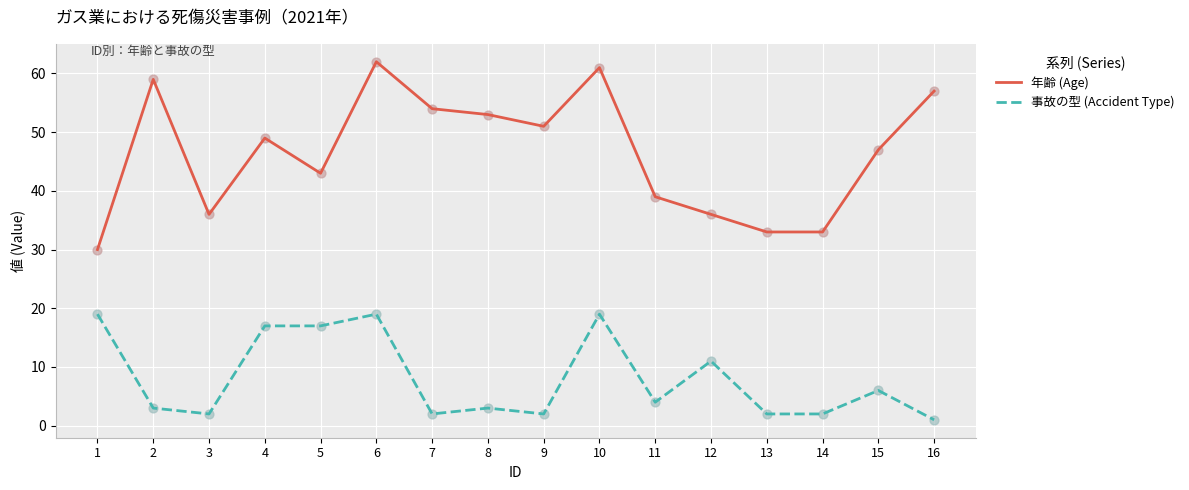

What are all the series names shown in the legend?

年齢 (Age), 事故の型 (Accident Type)